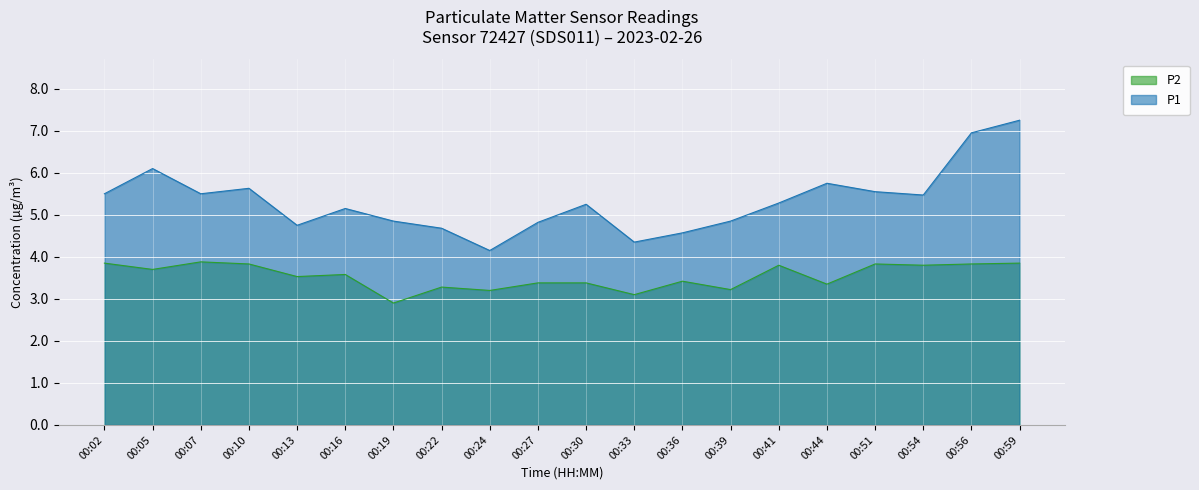

What is the difference between the maximum and minimum values in the P2 series?

1.0